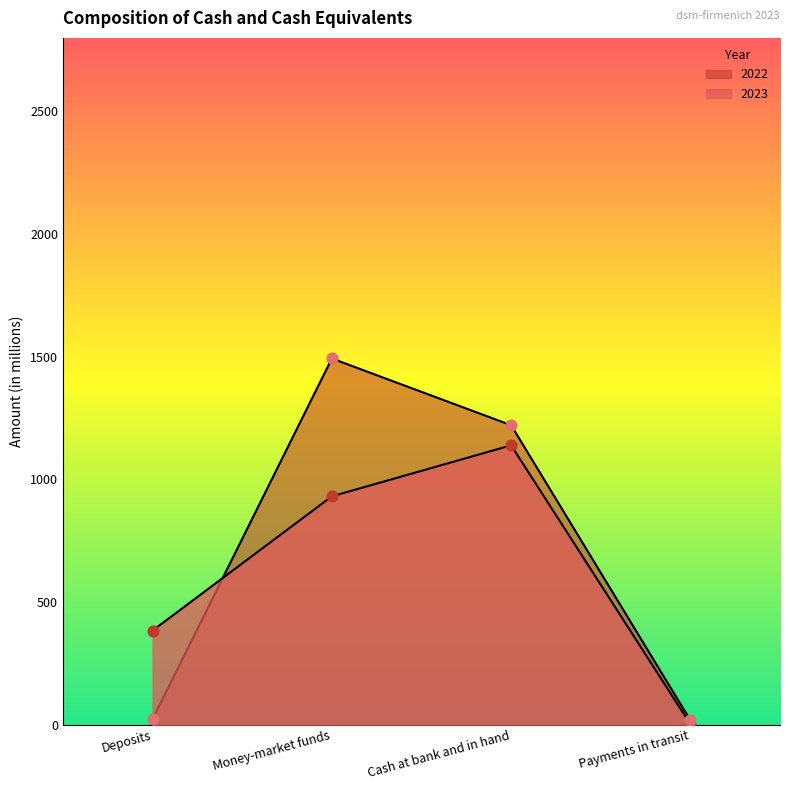

Which series has the widest spread of Y values?

2022